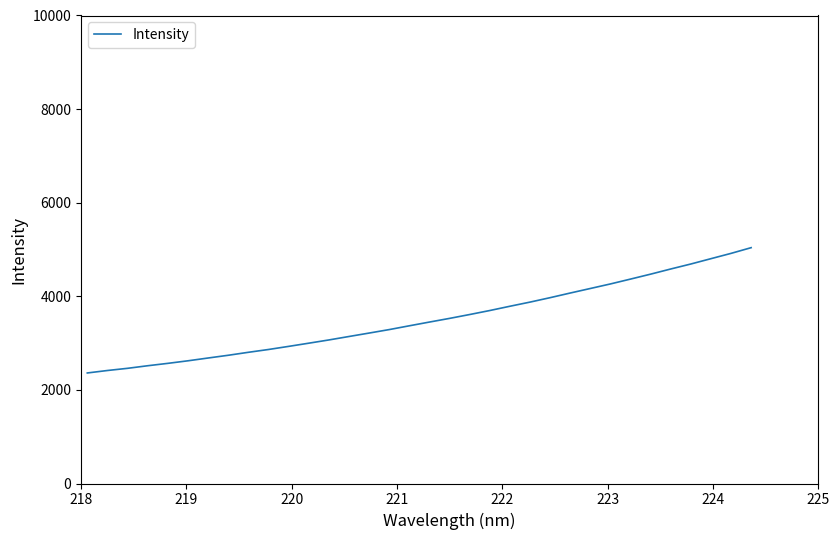

What is the minimum value shown in the chart?

2361.8